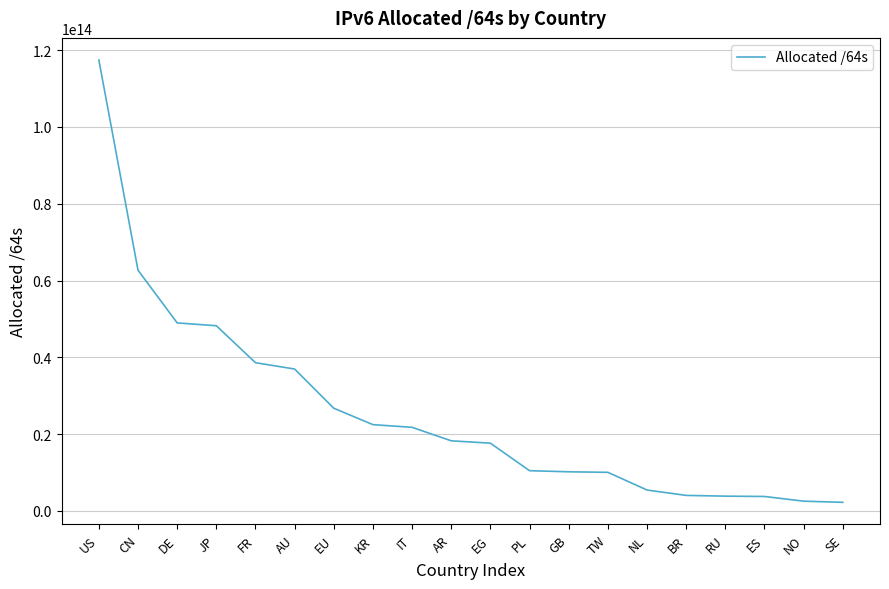

Approximately how many times larger is the value at ES compared to GB?

0.4